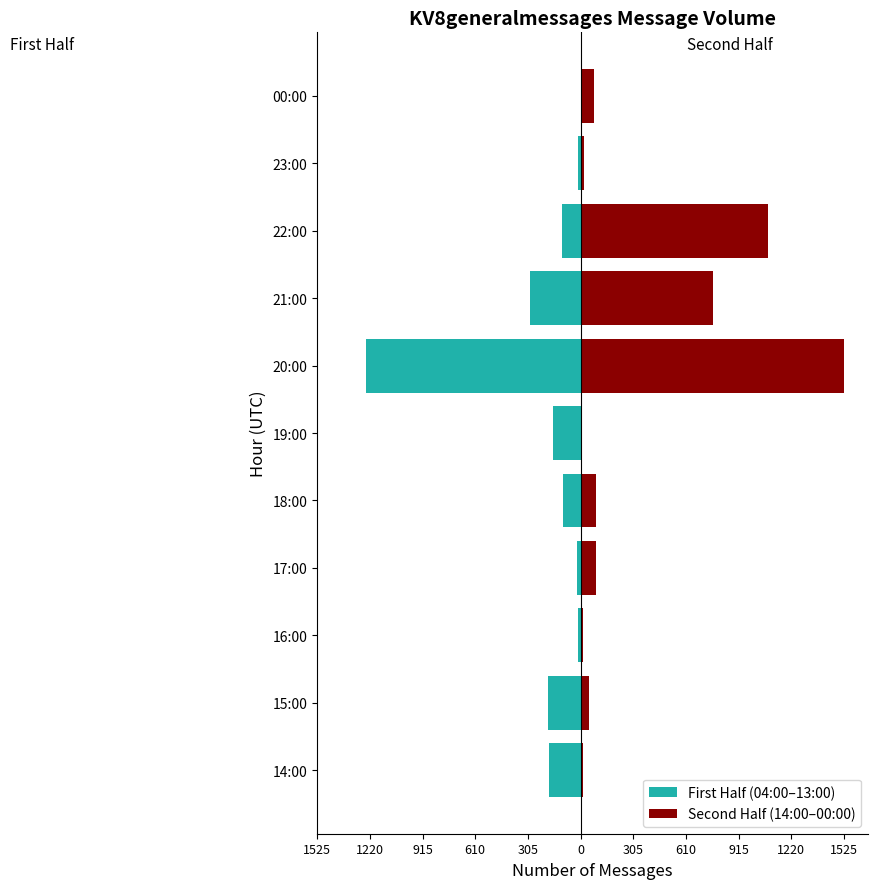

Reading left to right, list all the values displayed in this chart.

181	190	13	18	100	159	1241	291	107	12	17	51	17	89	87	6	1525	769	1085	22	76